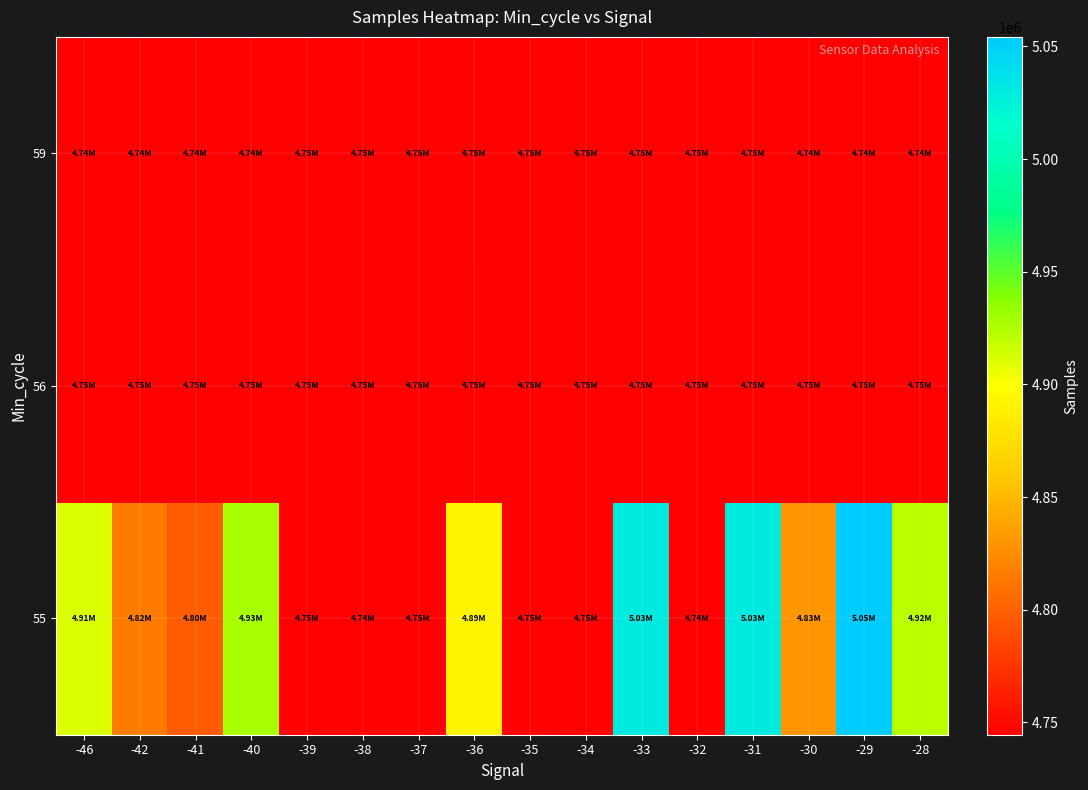

Rank the series at -31 from highest to lowest value.

55, 59, 56